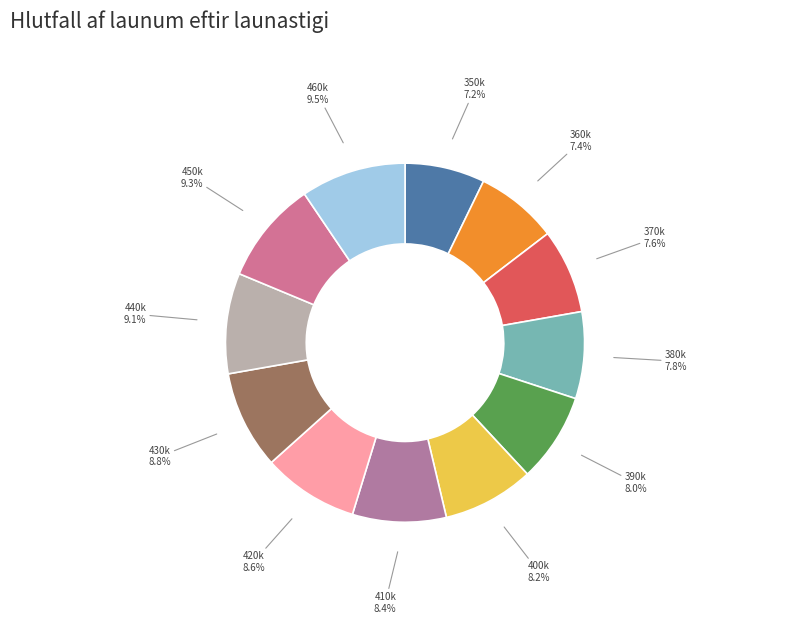

Count the number of slices in the pie.

12